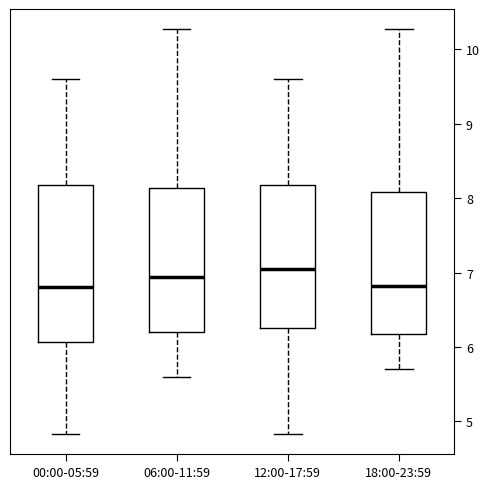

Comparing the boxes themselves (not the whiskers), which one is the tallest?

00:00-05:59